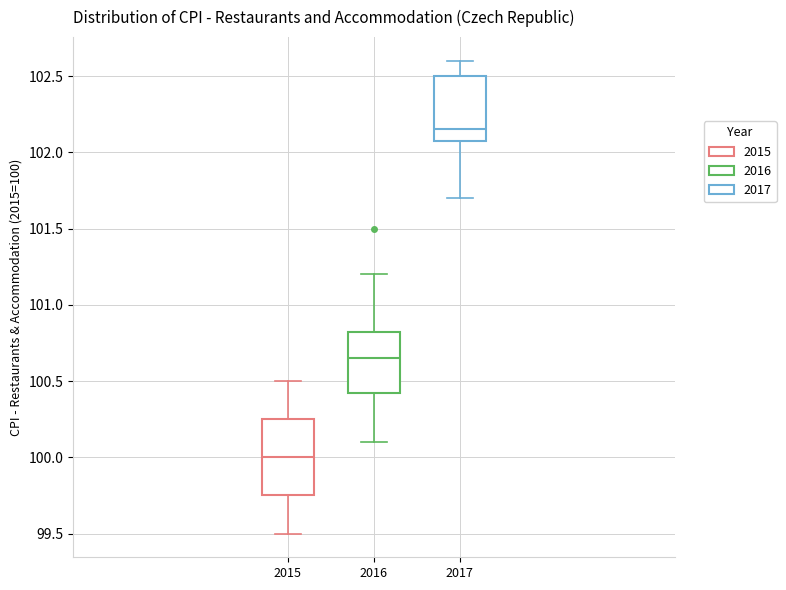

Reading left to right, transcribe this box plot: for each box, give where its median line is, the range the box spans, and where its two whiskers end, as read against the y-axis. The values are not printed on the chart, so give them approximately, as read against the axis.

2015: median 100.00, box 99.75 to 100.25, whiskers 99.50 to 100.50
2016: median 100.65, box 100.45 to 100.85, whiskers 100.10 to 101.20
2017: median 102.15, box 102.10 to 102.50, whiskers 101.70 to 102.60